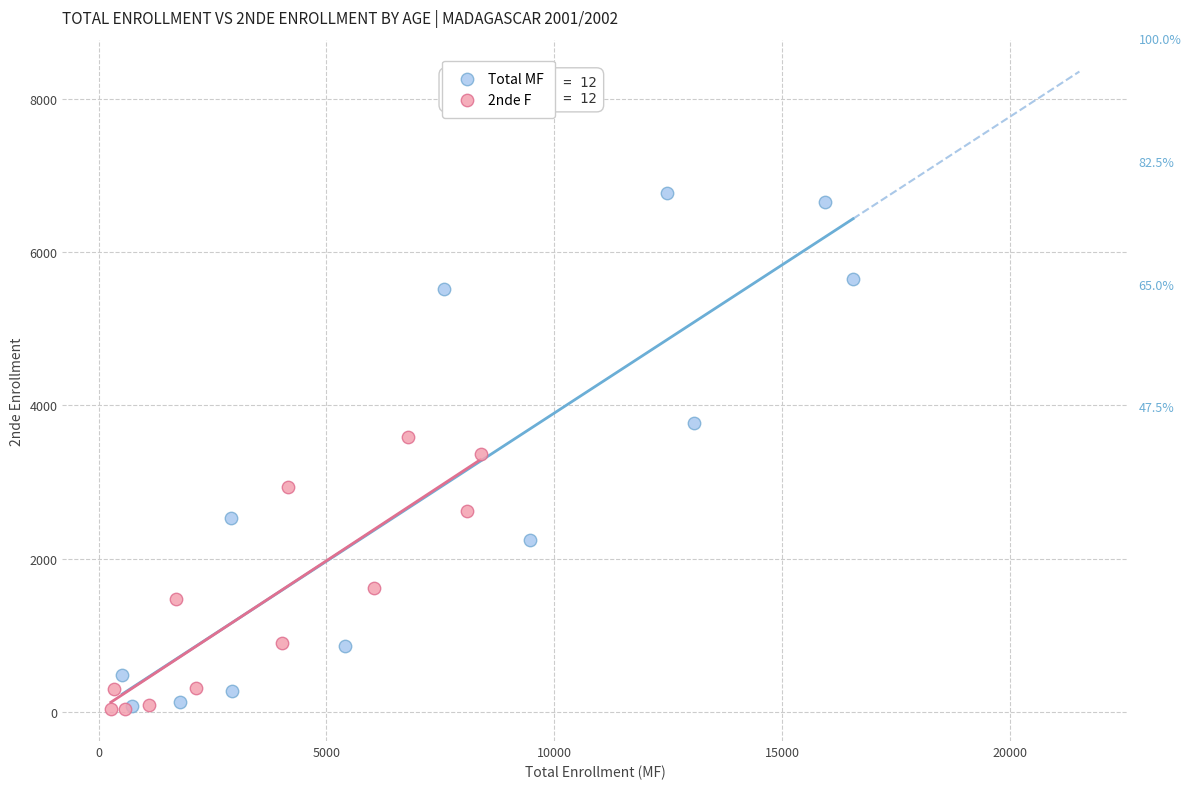

Which series has the largest Y range (max minus min)?

Total MF